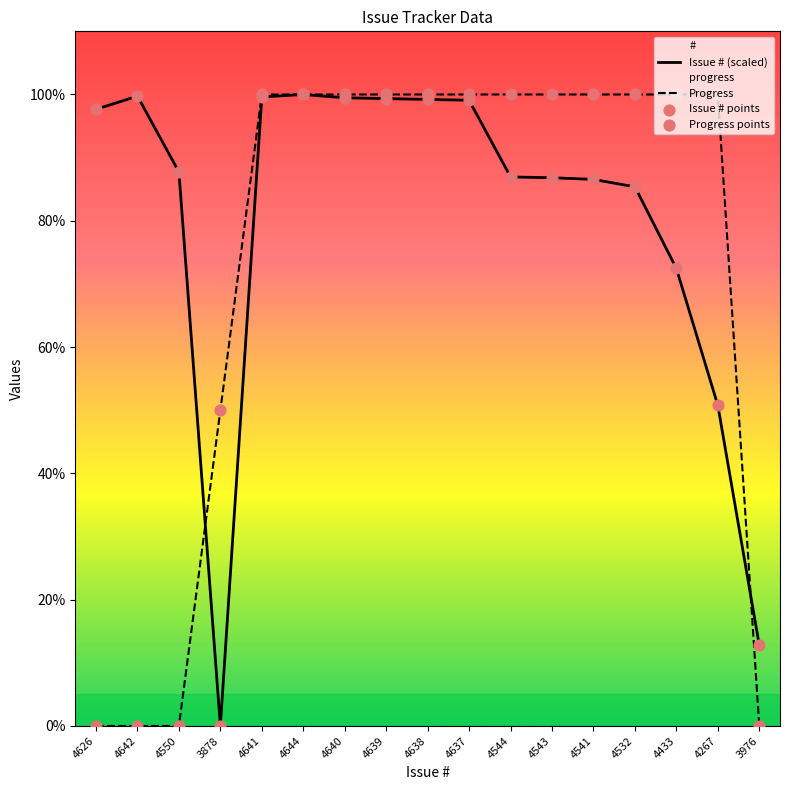

Is the value of Issue # points at 4637 greater than the value of Progress points at 4550?

Yes